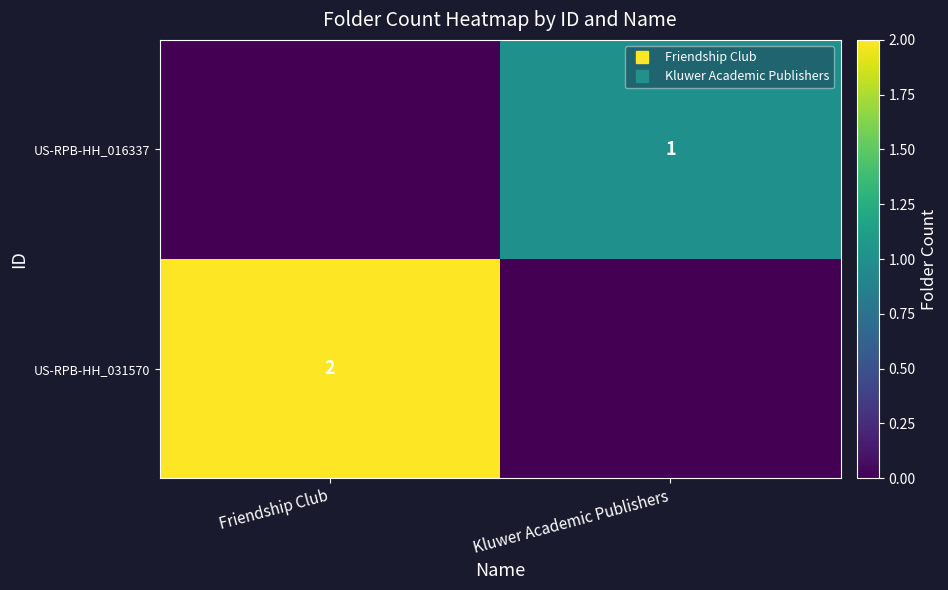

How many series are shown in this chart?

2